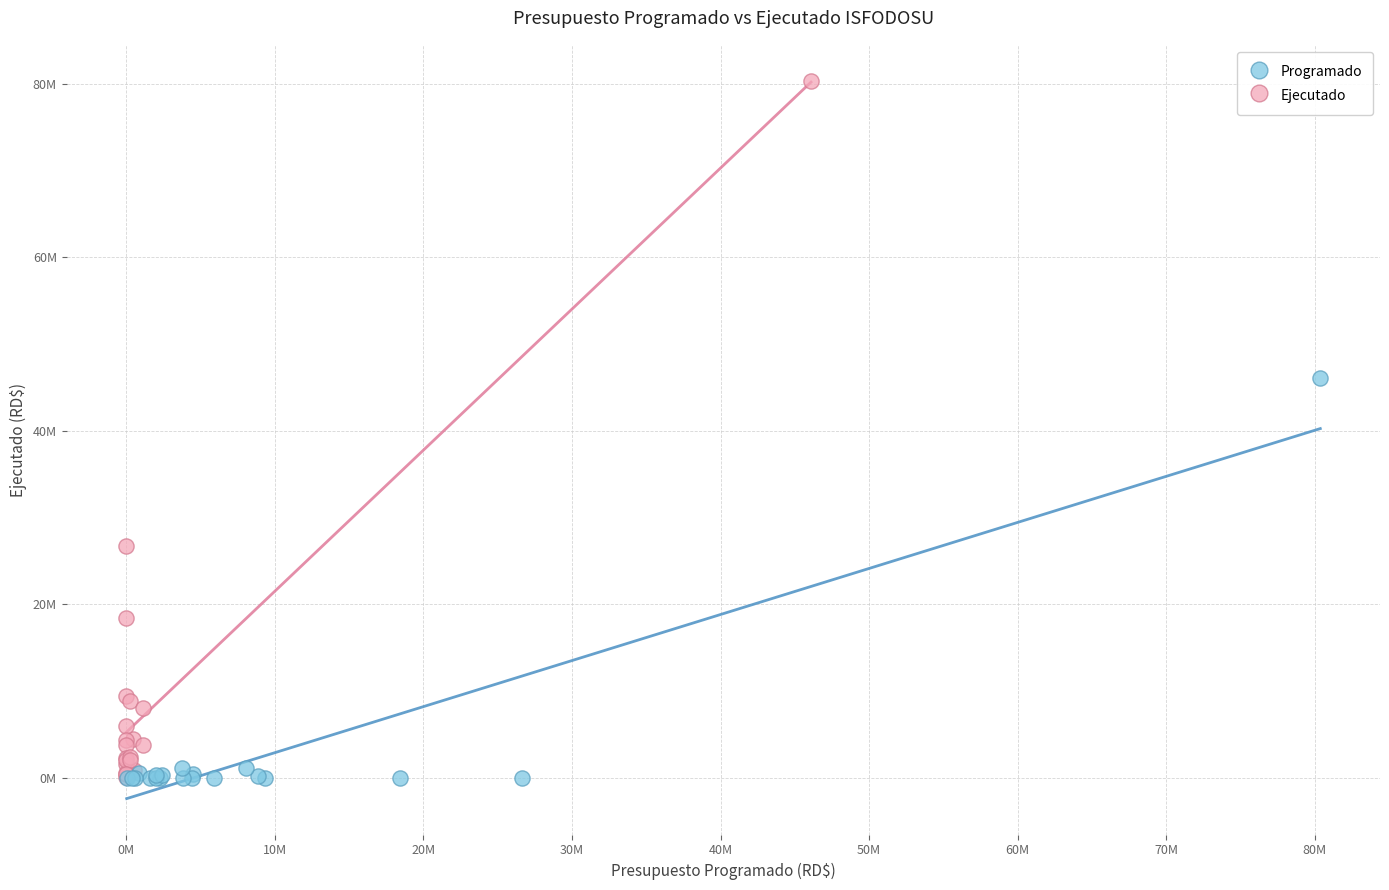

What are all the series names shown in the legend?

Programado, Ejecutado